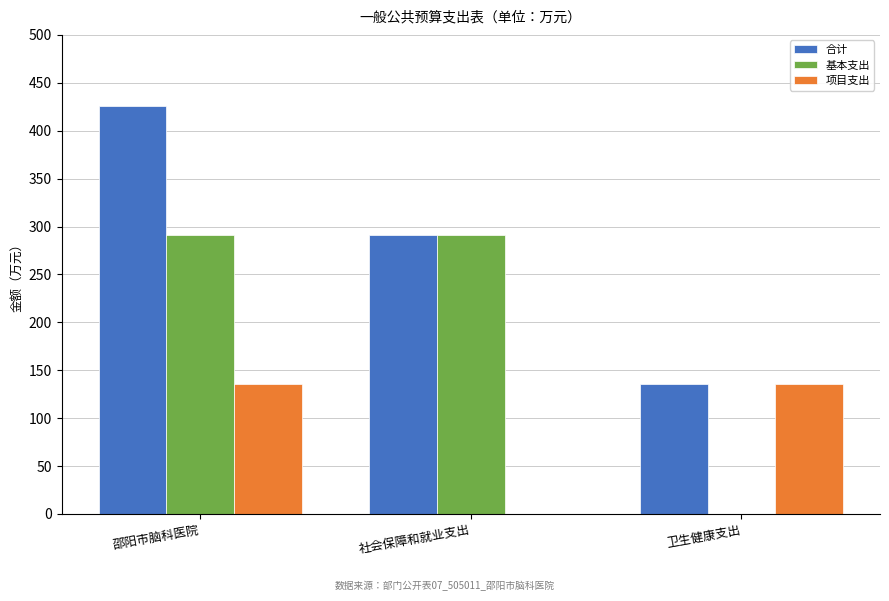

At which category is the sum across all series the highest?

邵阳市脑科医院